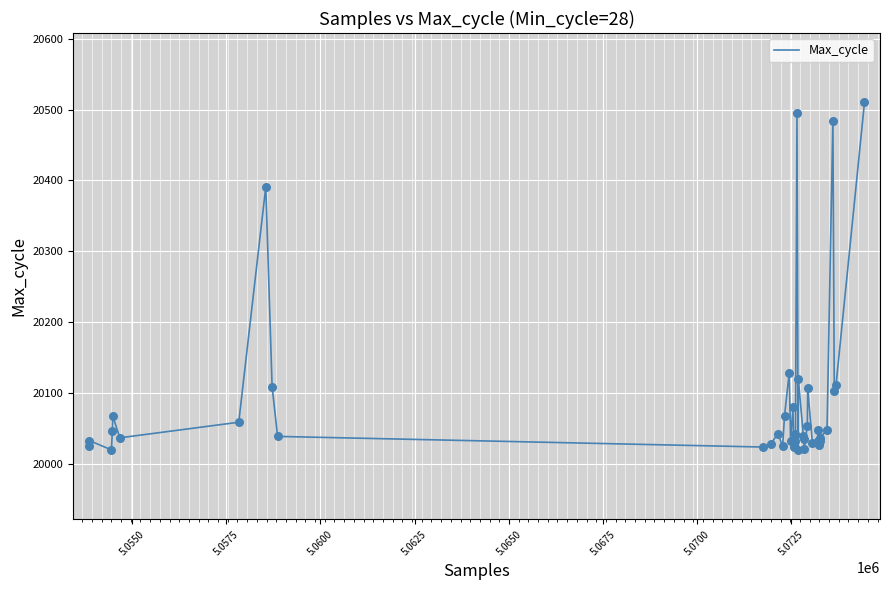

What is the difference between the maximum and minimum values?

490